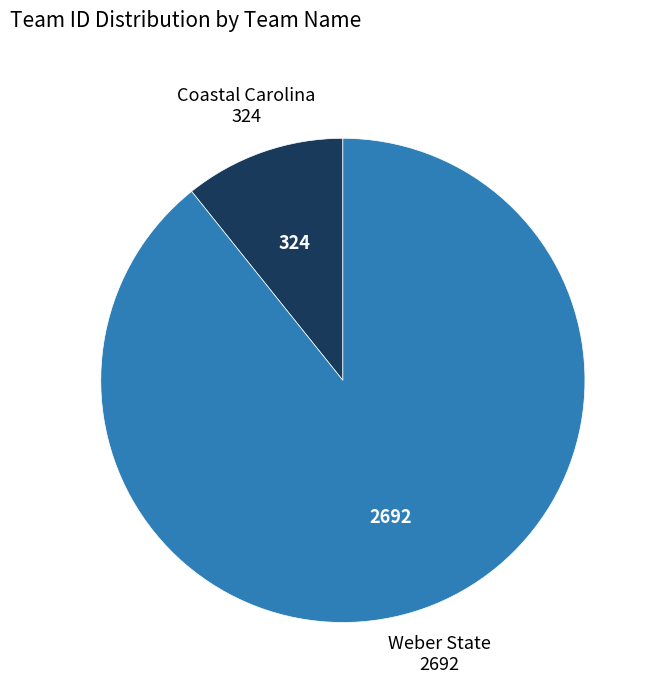

Is there any slice that represents more than half of the pie?

Yes